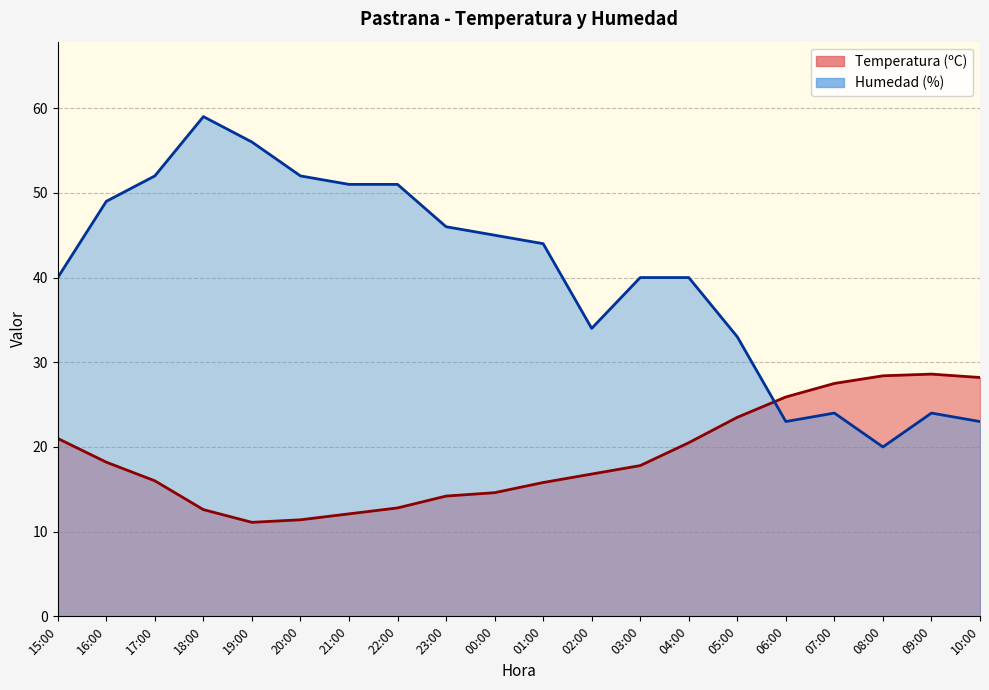

Reading left to right, what are all the values shown in this chart?

Temperatura (ºC): 21.0	18.2	16.0	12.6	11.1	11.4	12.1	12.8	14.2	14.6	15.8	16.8	17.8	20.5	23.5	25.9	27.5	28.4	28.6	28.2
Humedad (%): 40.0	49.0	52.0	59.0	56.0	52.0	51.0	51.0	46.0	45.0	44.0	34.0	40.0	40.0	33.0	23.0	24.0	20.0	24.0	23.0